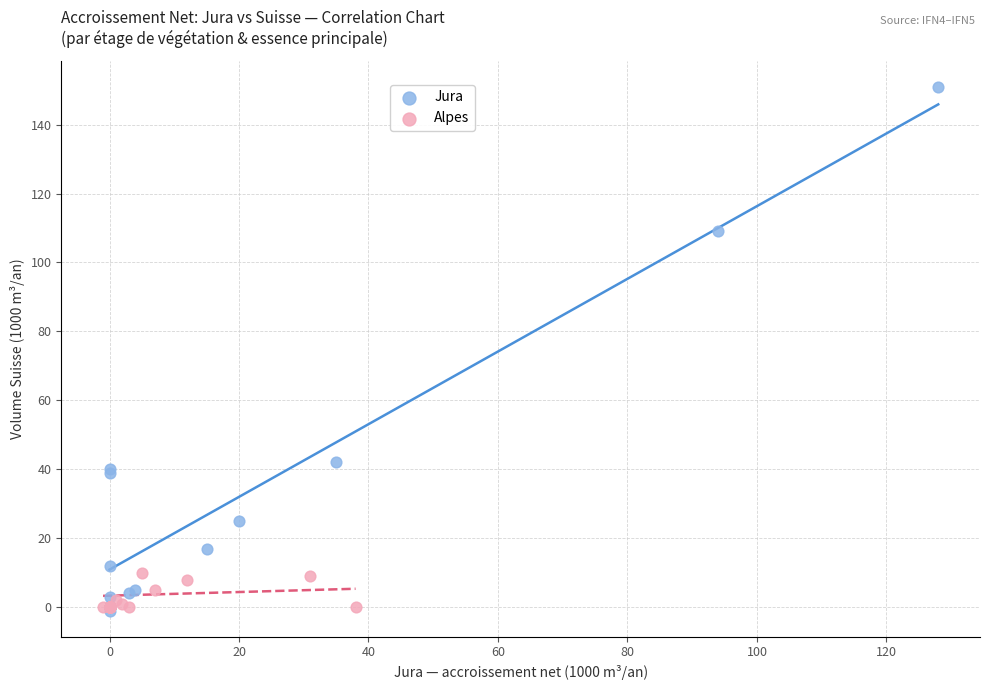

What are all the series names shown in the legend?

Jura, Alpes